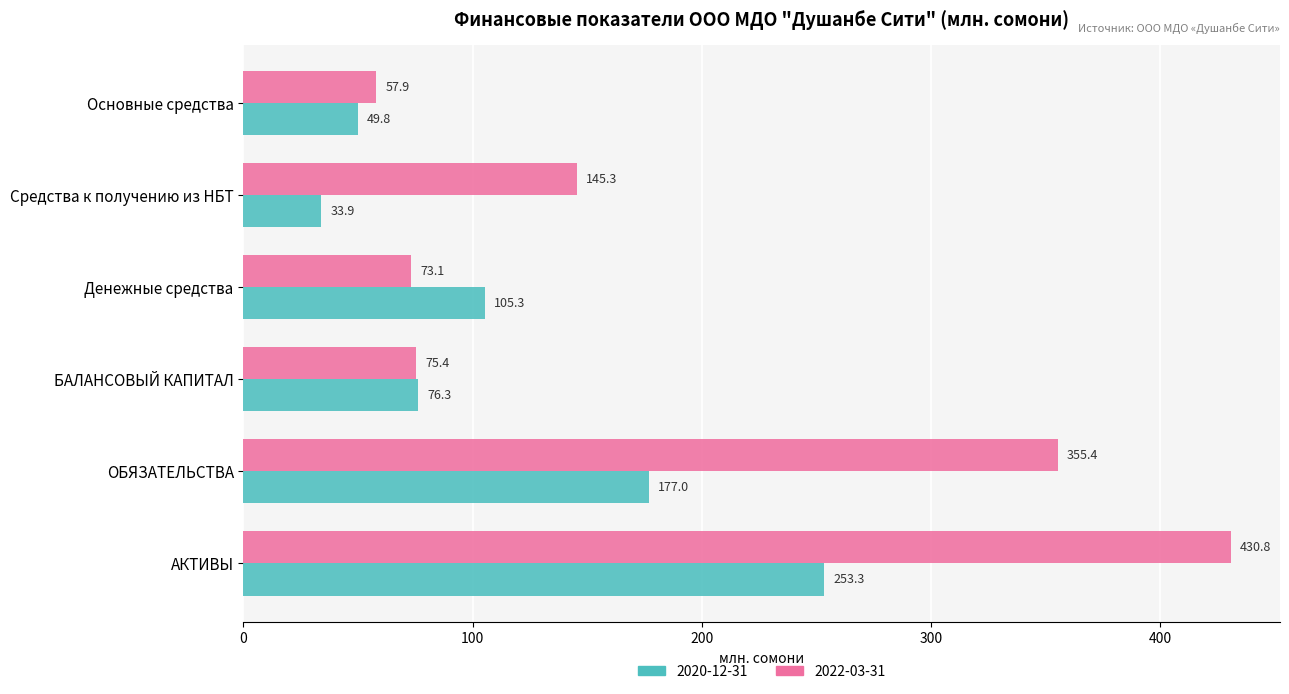

Is it true that 2022-03-31 equals 75.4 at БАЛАНСОВЫЙ КАПИТАЛ?

True